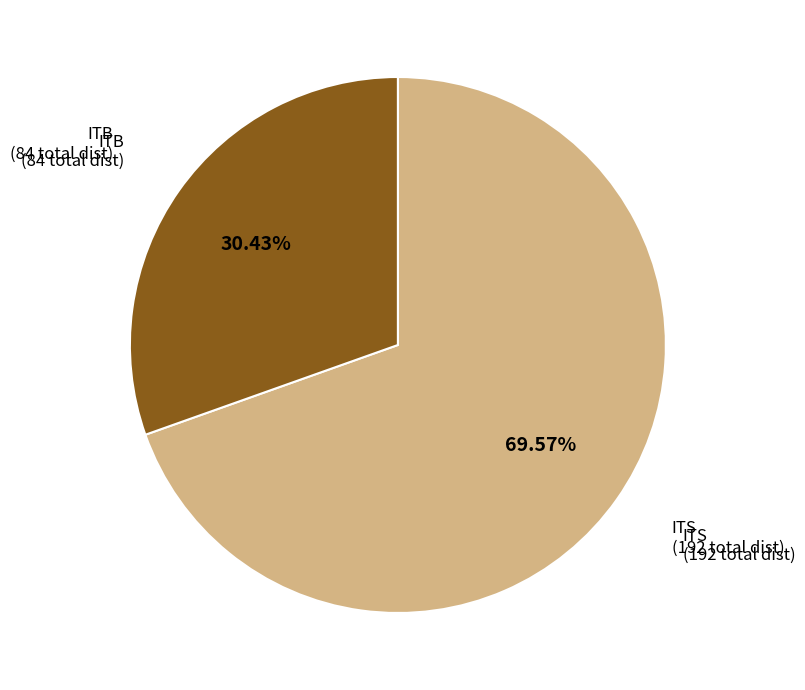

To the nearest percent, what portion does ITS represent?

70%